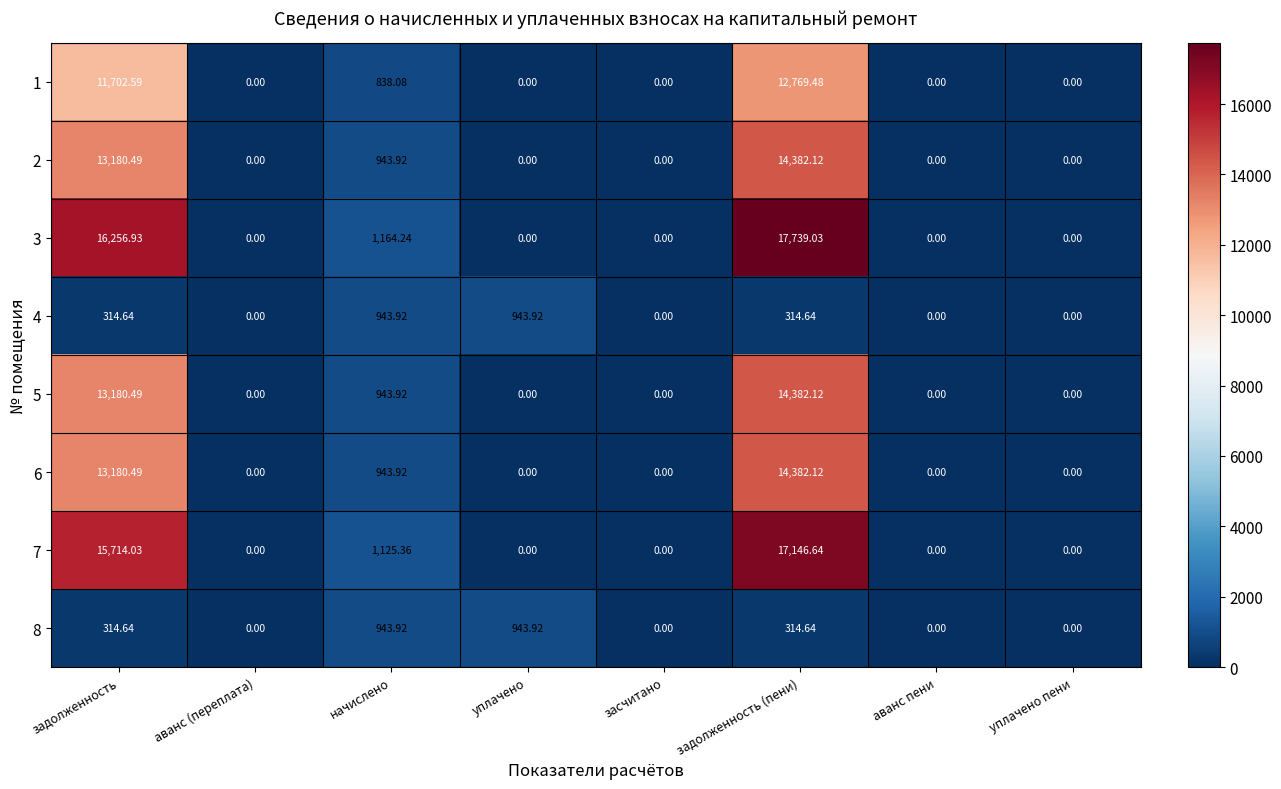

At which category is the sum across all series the highest?

задолженность (пени)